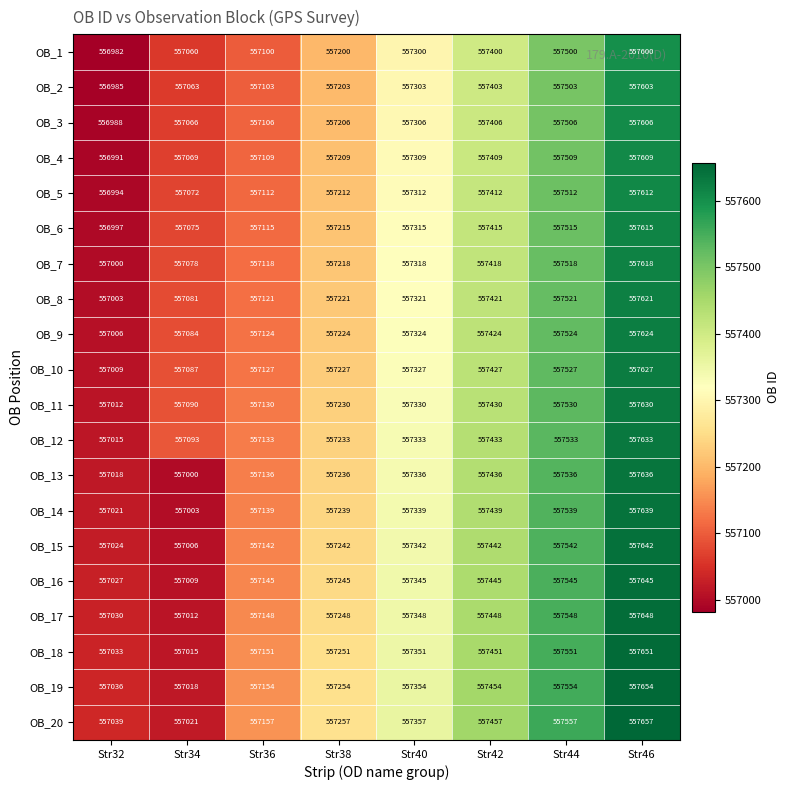

What is the sum of all OB_3 values?

4458190